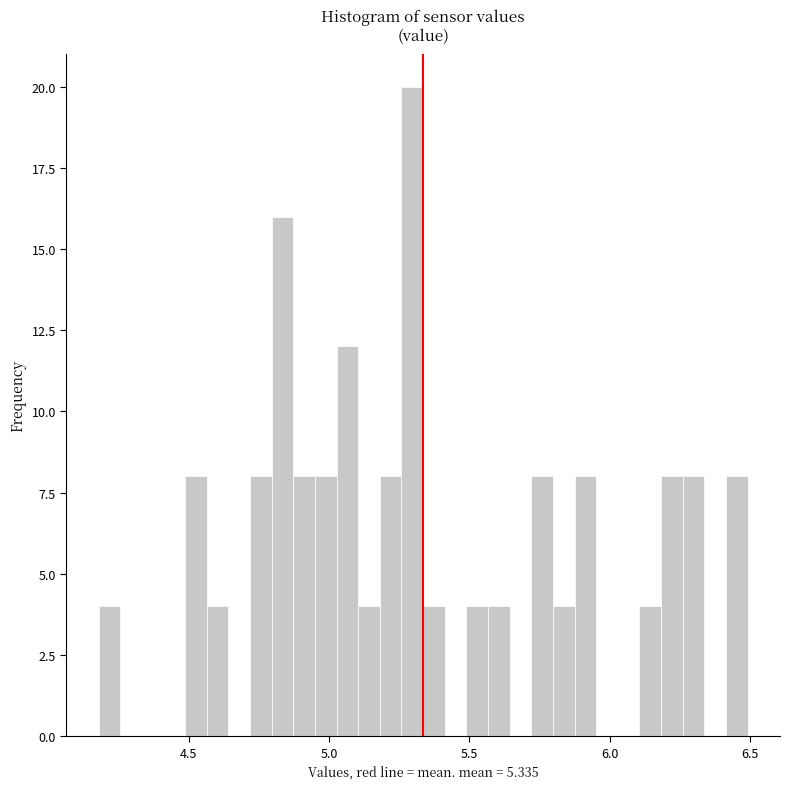

Around what value on the x-axis is the tallest bar? Give the approximate position of its centre, as read against the axis.

5.30